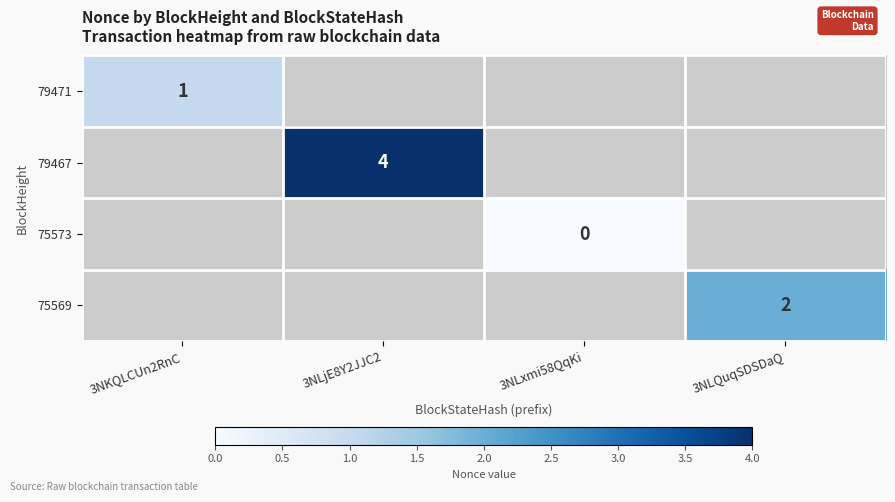

The 79471 series shows 1 at 3NKQLCUn2RnC. True or false?

True